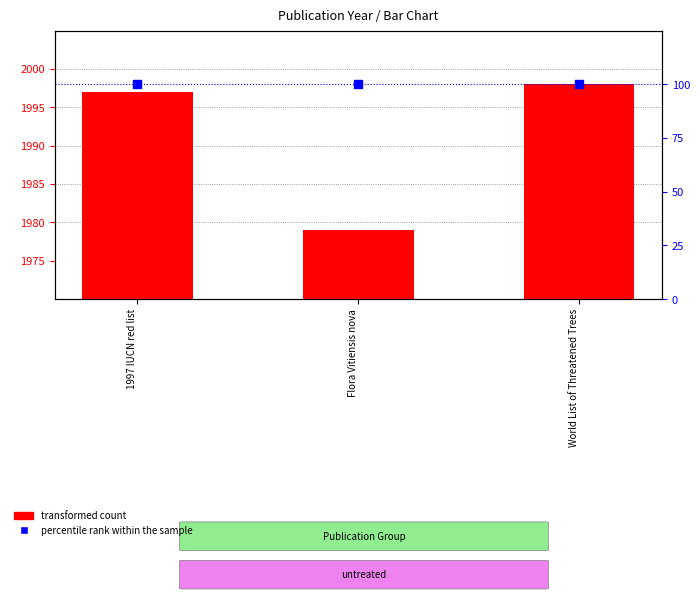

At which category is the sum across all series the highest?

World List of Threatened Trees